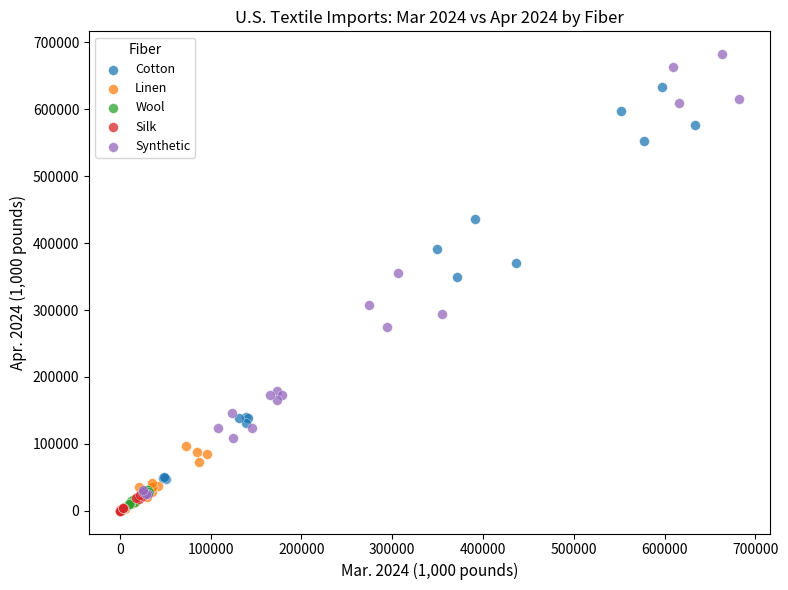

Which series reaches the maximum Y coordinate?

Synthetic